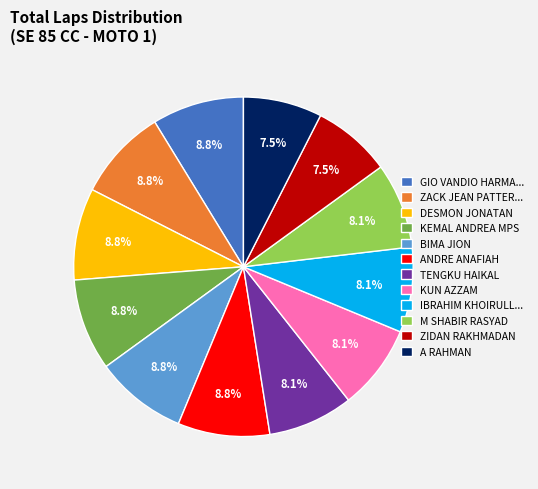

What is the ratio of the value at TENGKU HAIKAL to the value at ANDRE ANAFIAH?

0.9